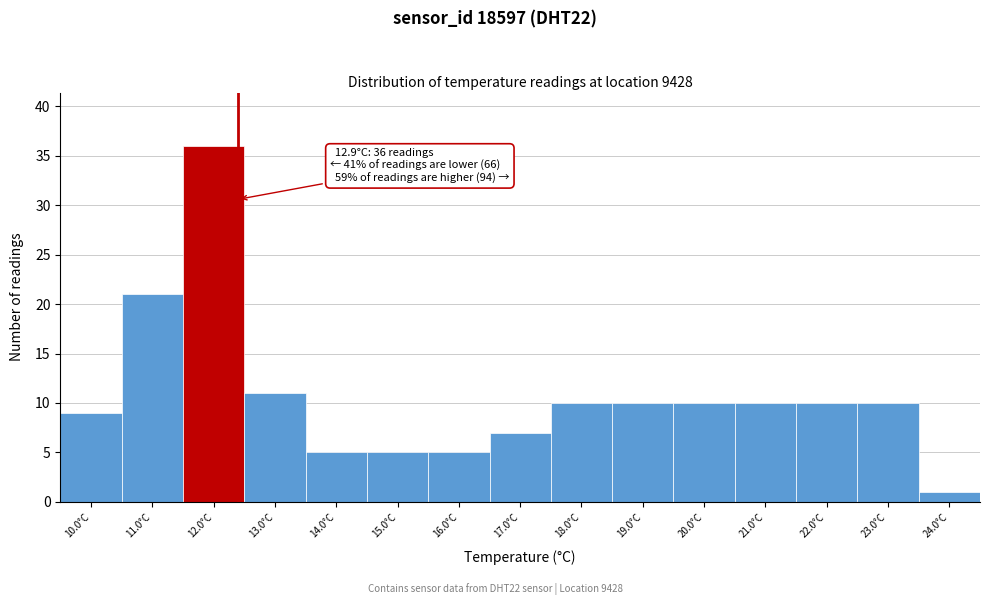

Reading right to left, transcribe all the data shown in this chart.

24.0°C=1	23.0°C=10	22.0°C=10	21.0°C=10	20.0°C=10	19.0°C=10	18.0°C=10	17.0°C=7	16.0°C=5	15.0°C=5	14.0°C=5	13.0°C=11	12.0°C=36	11.0°C=21	10.0°C=9